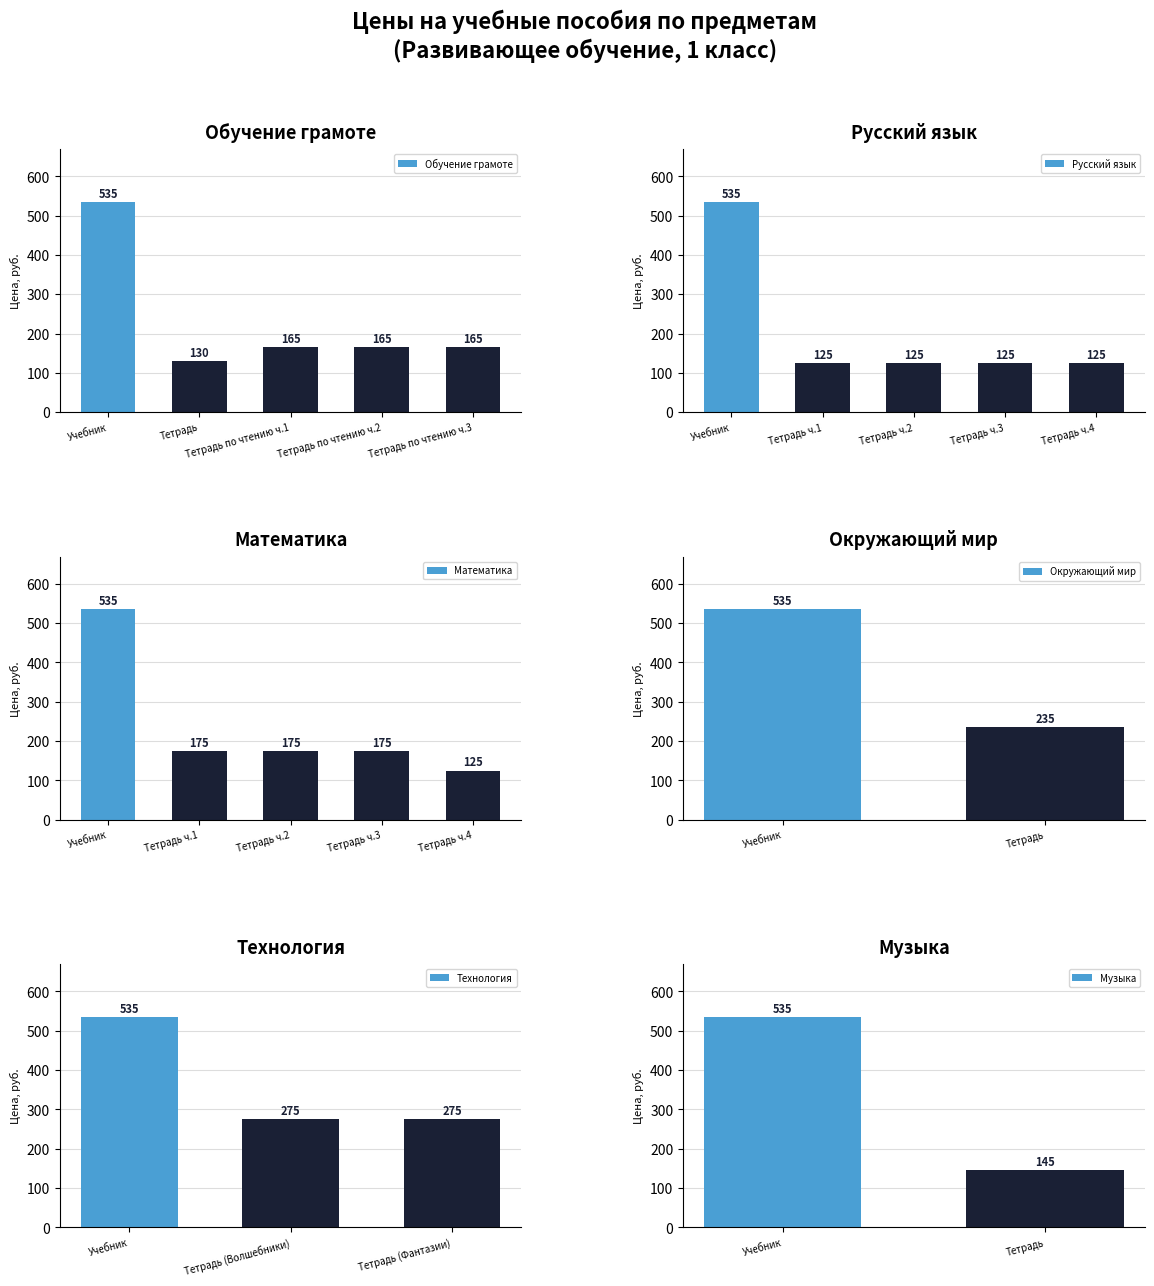

True or false: Окружающий мир has a value of 201 at Учебник.

False